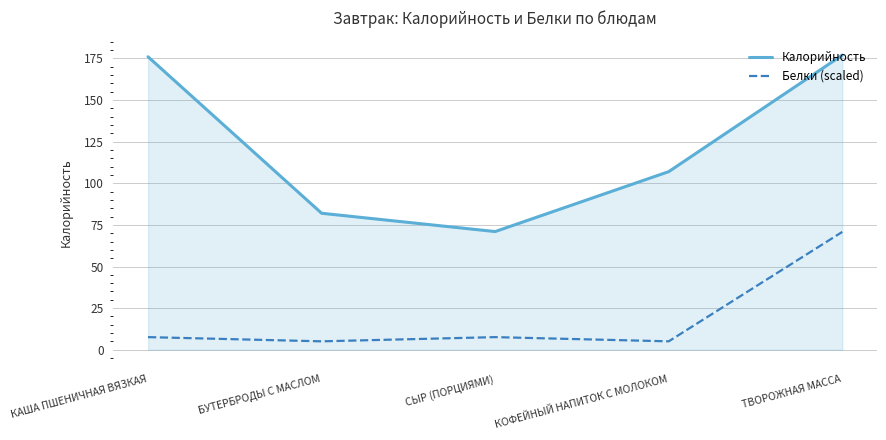

True or false: Белки (scaled) and Калорийность intersect in this chart.

False